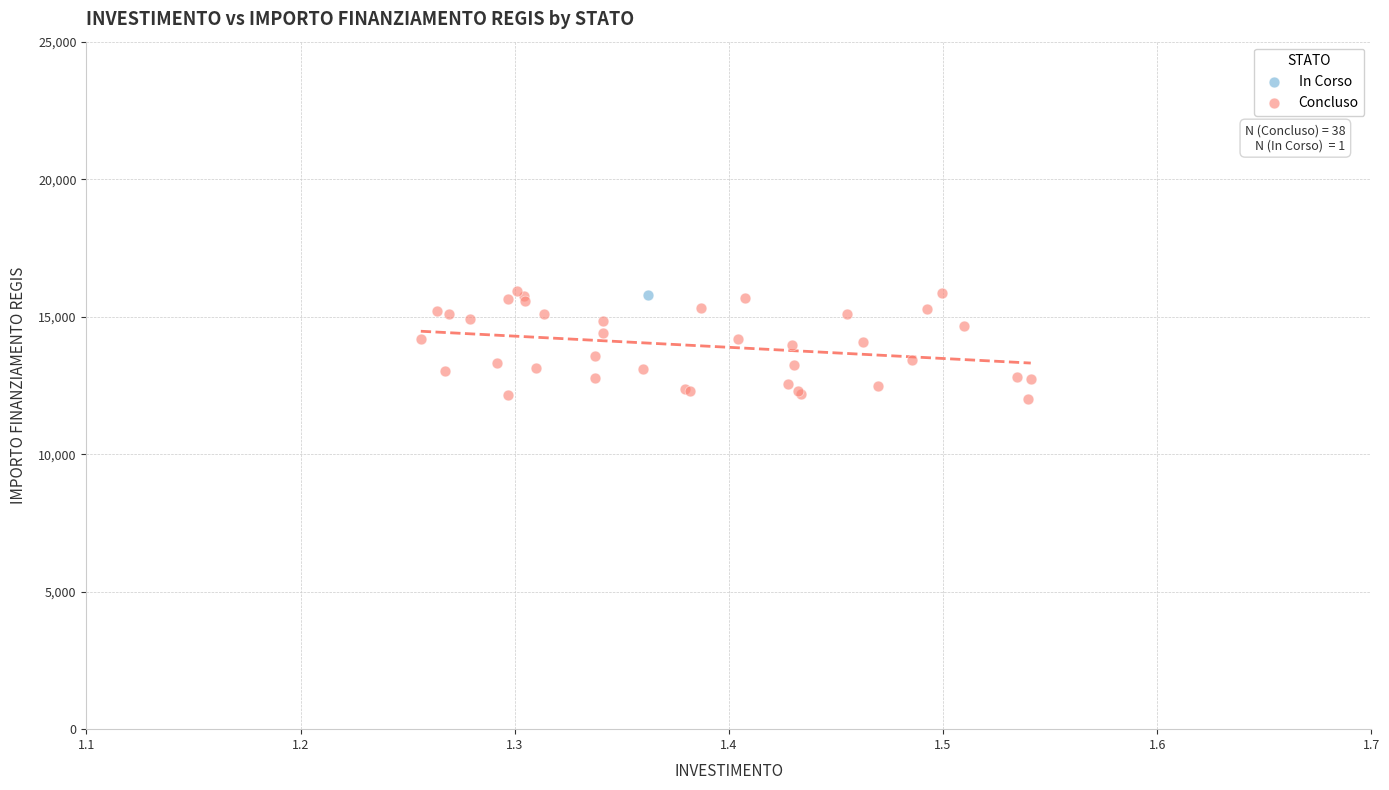

What are all the series names shown in the legend?

In Corso, Concluso